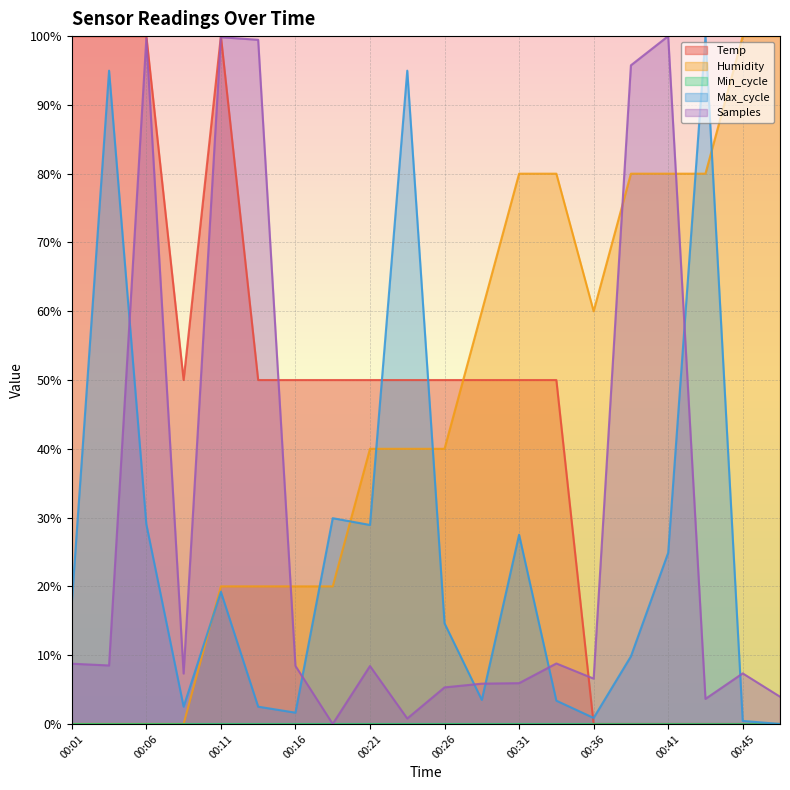

Is the value of Samples at 00:19 greater than the value of Temp at 00:28?

No